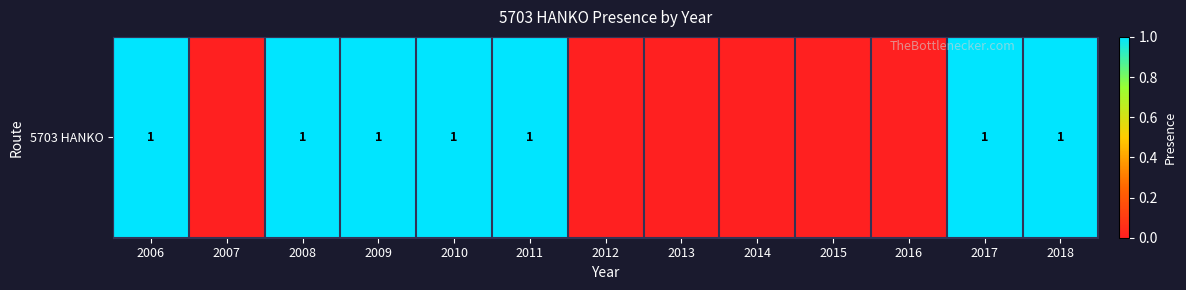

How many distinct data groups are displayed?

1